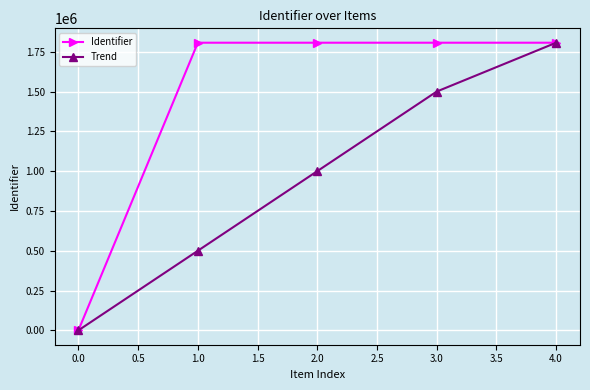

Between 2.0 and 4.0, which series saw the biggest shift?

Trend